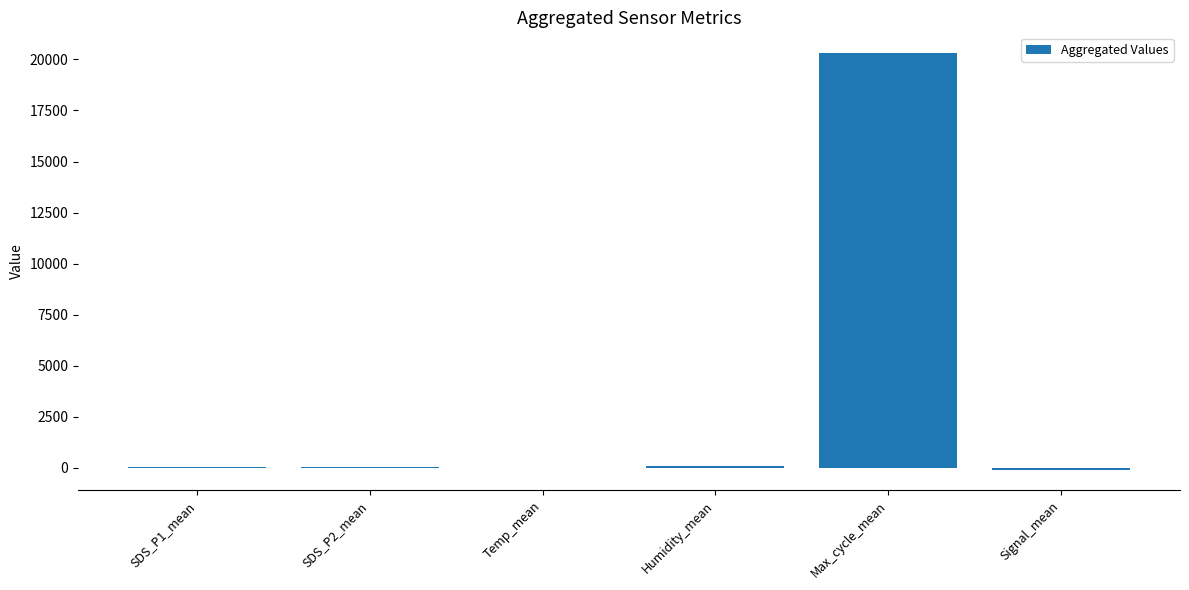

What is the difference between the values at Humidity_mean and SDS_P2_mean?

75.8